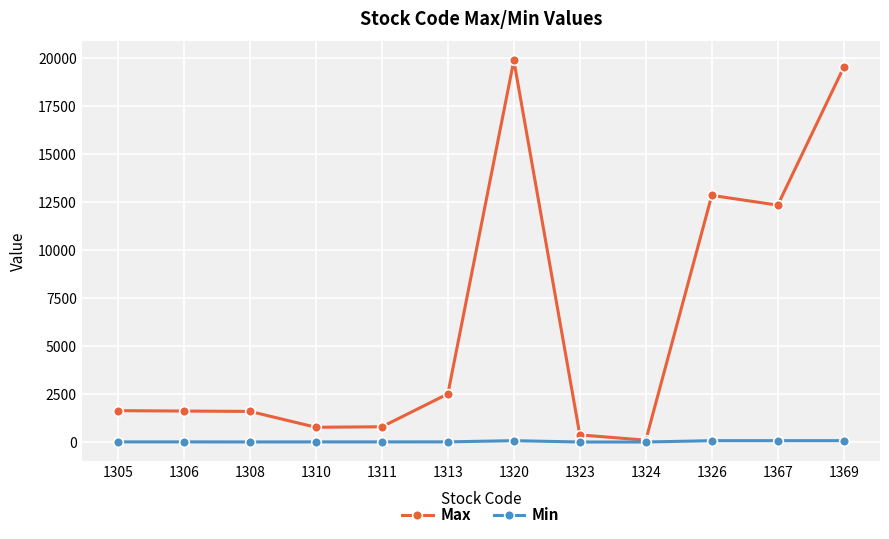

The value of Max at 1323 is 371.0. True or false?

True